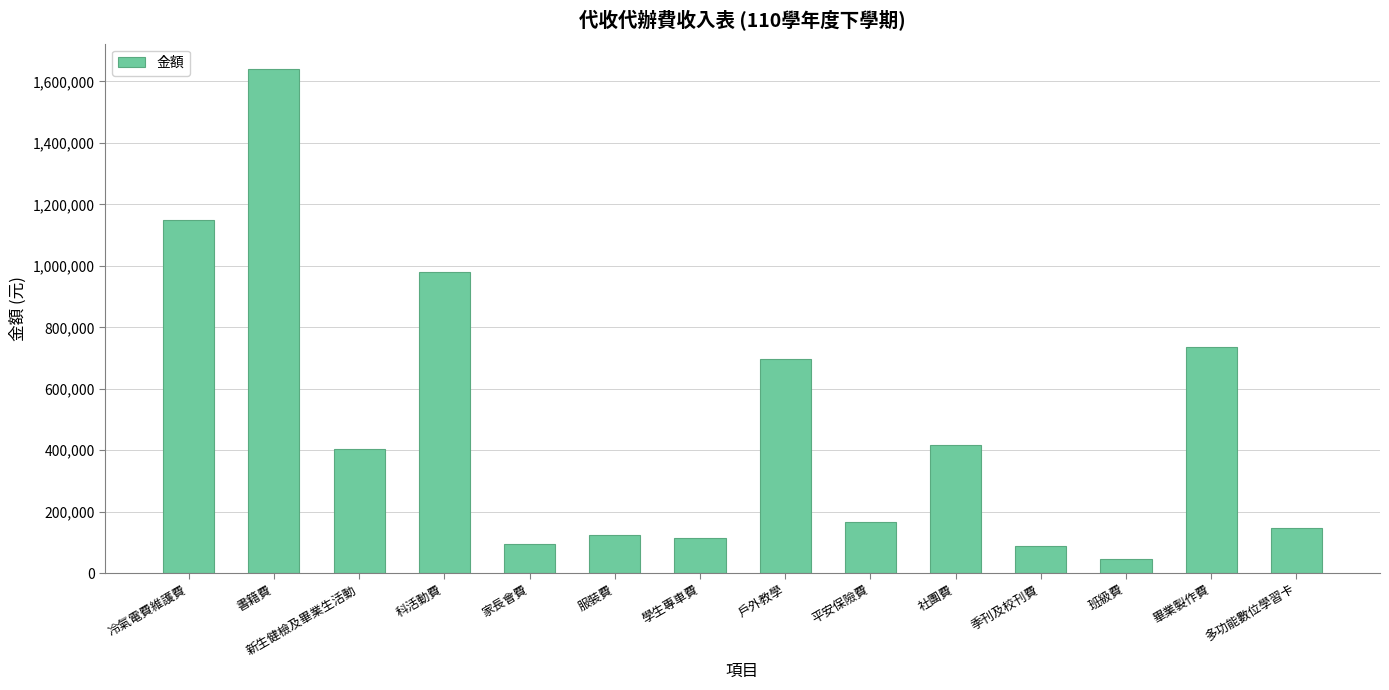

What value does the data have at 多功能數位學習卡, to the nearest 50?

146550